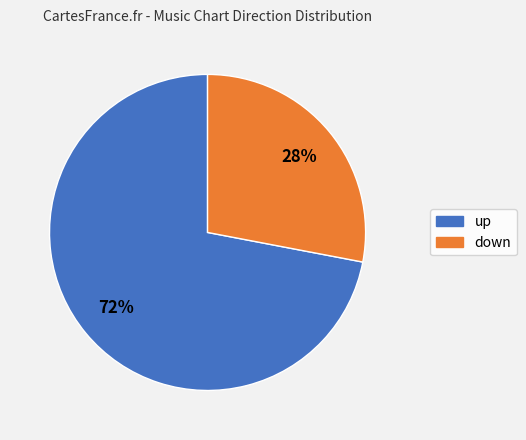

The down slice represents 19% of the pie. True or false?

False